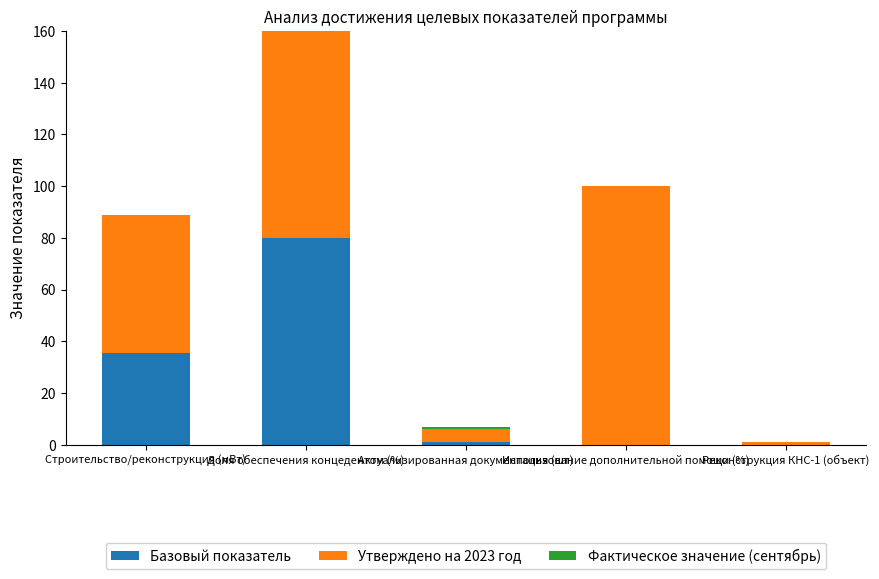

What position from the right is Строительство/реконструкция (мВт)?

5